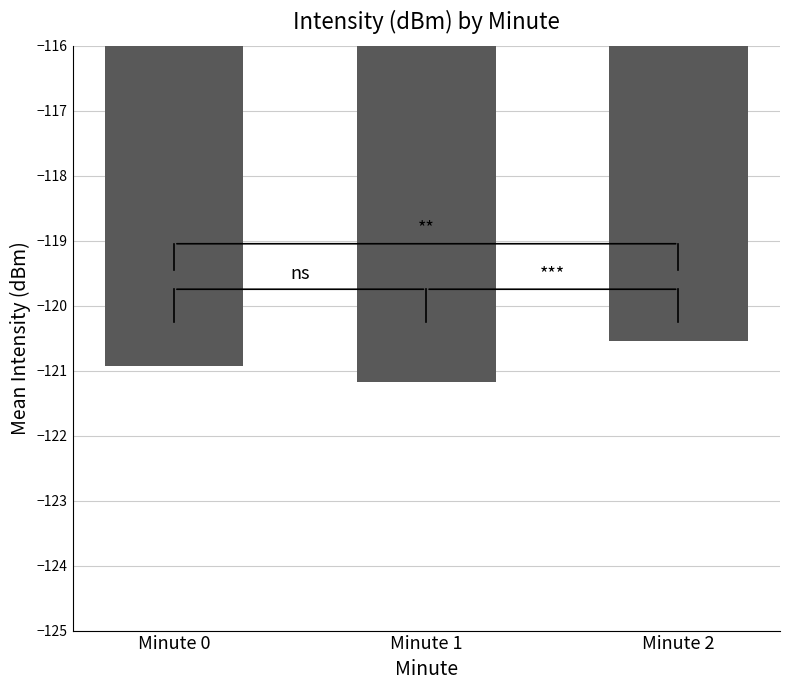

What is the sum of all values?

-362.6